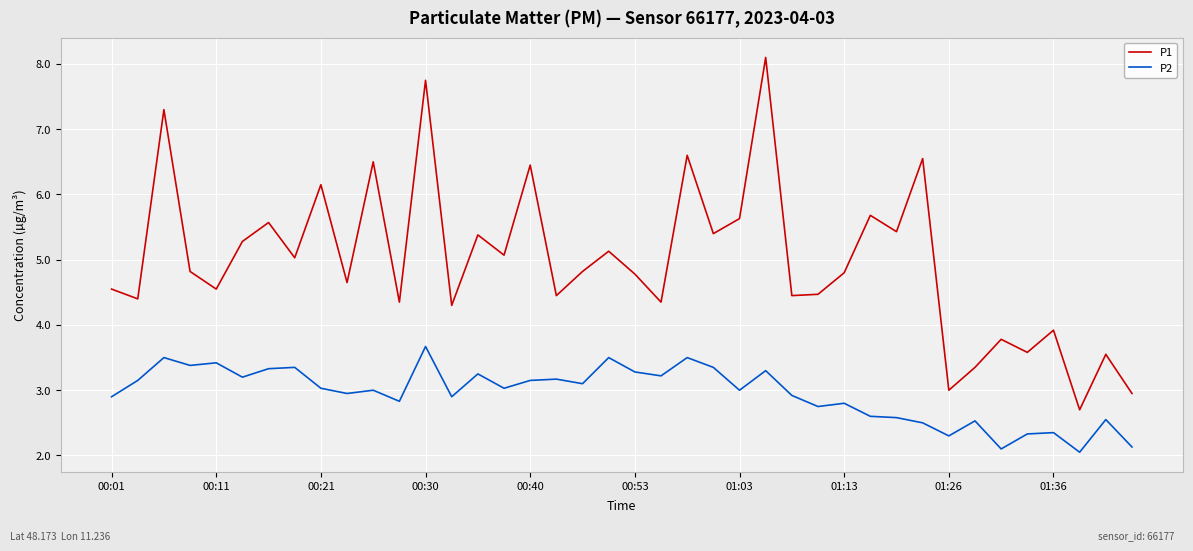

Which series has the widest spread of values?

P1